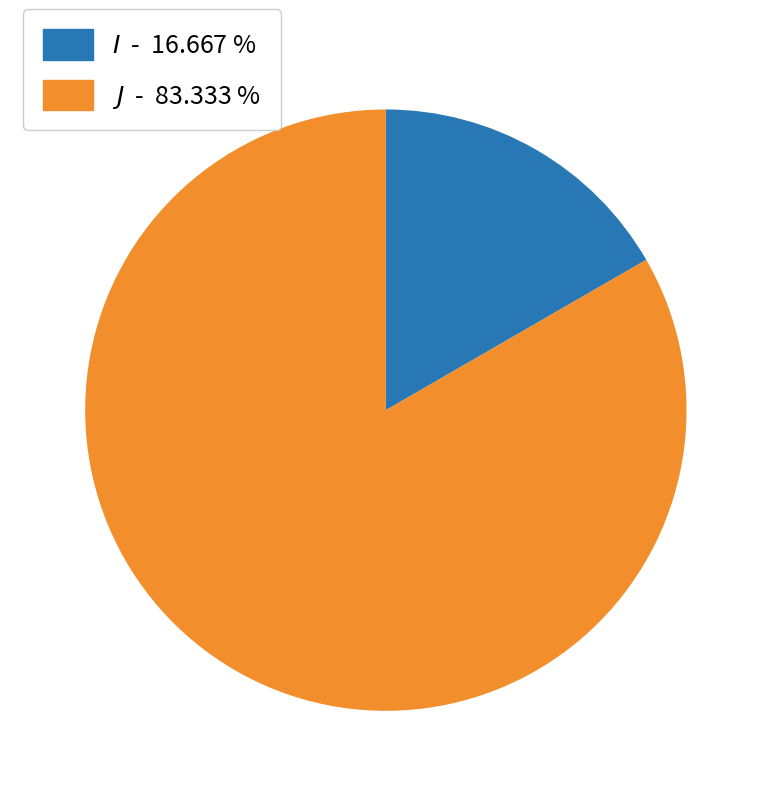

How many segments does this pie chart have?

2